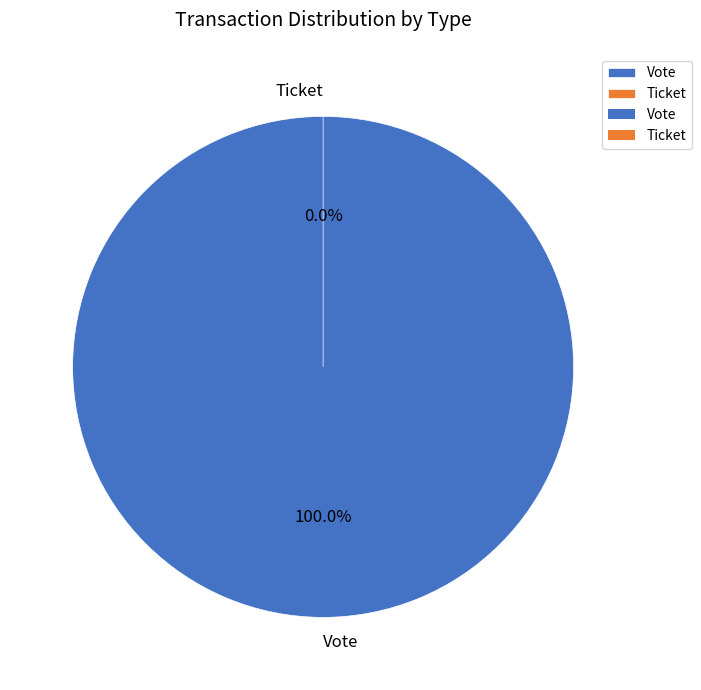

To the nearest percent, what percentage of the pie is Vote?

100%